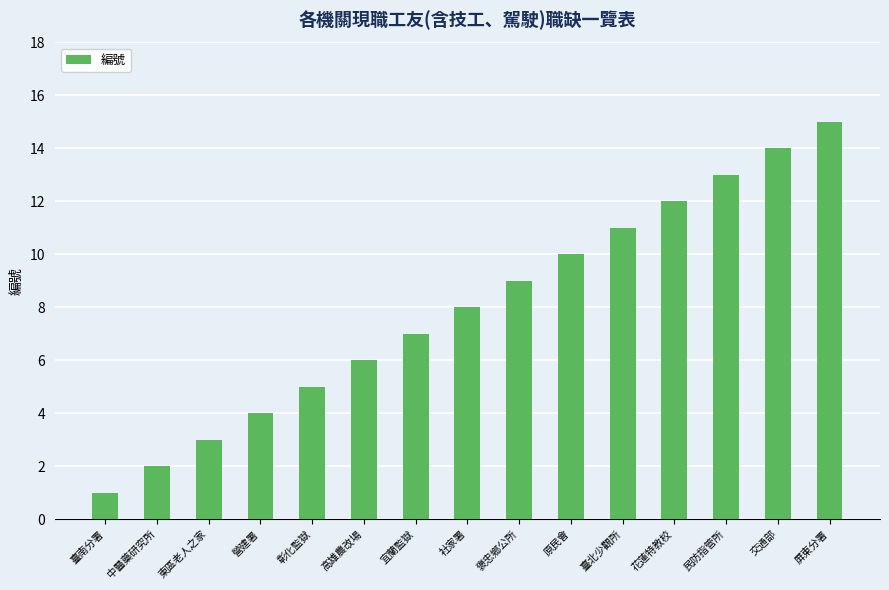

What position from the right is 中醫藥研究所?

14